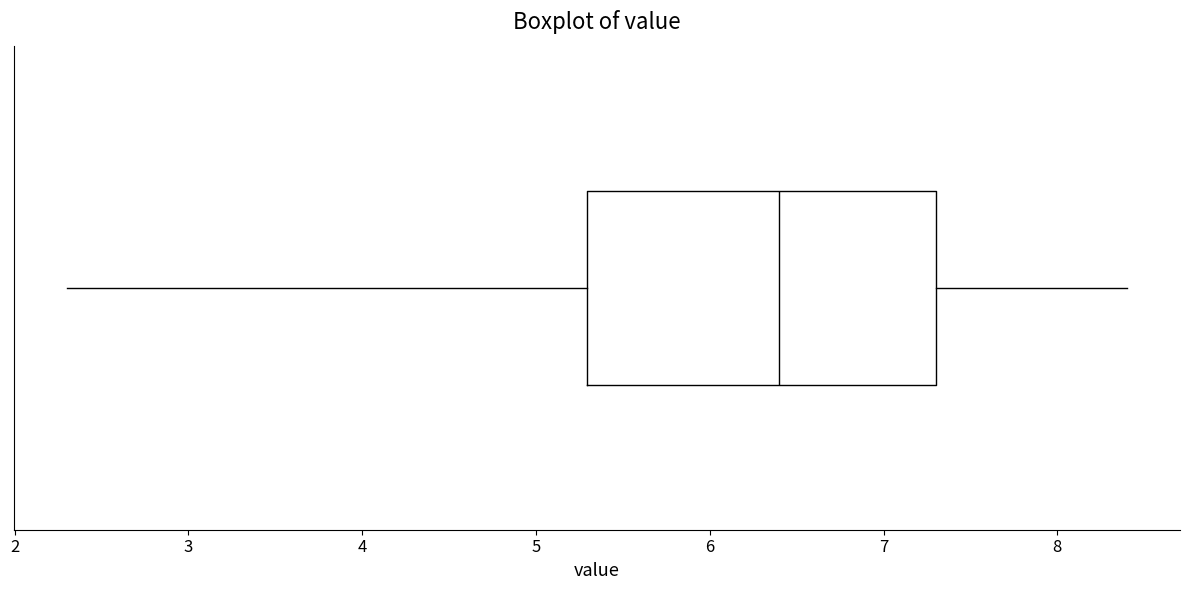

Read this box plot against the x-axis: the position of the median line, the range covered by the box, and the ends of both whiskers. The values are not printed on the chart, so give them approximately, as read against the axis.

median 6.4, box 5.3 to 7.3, whiskers 2.3 to 8.4